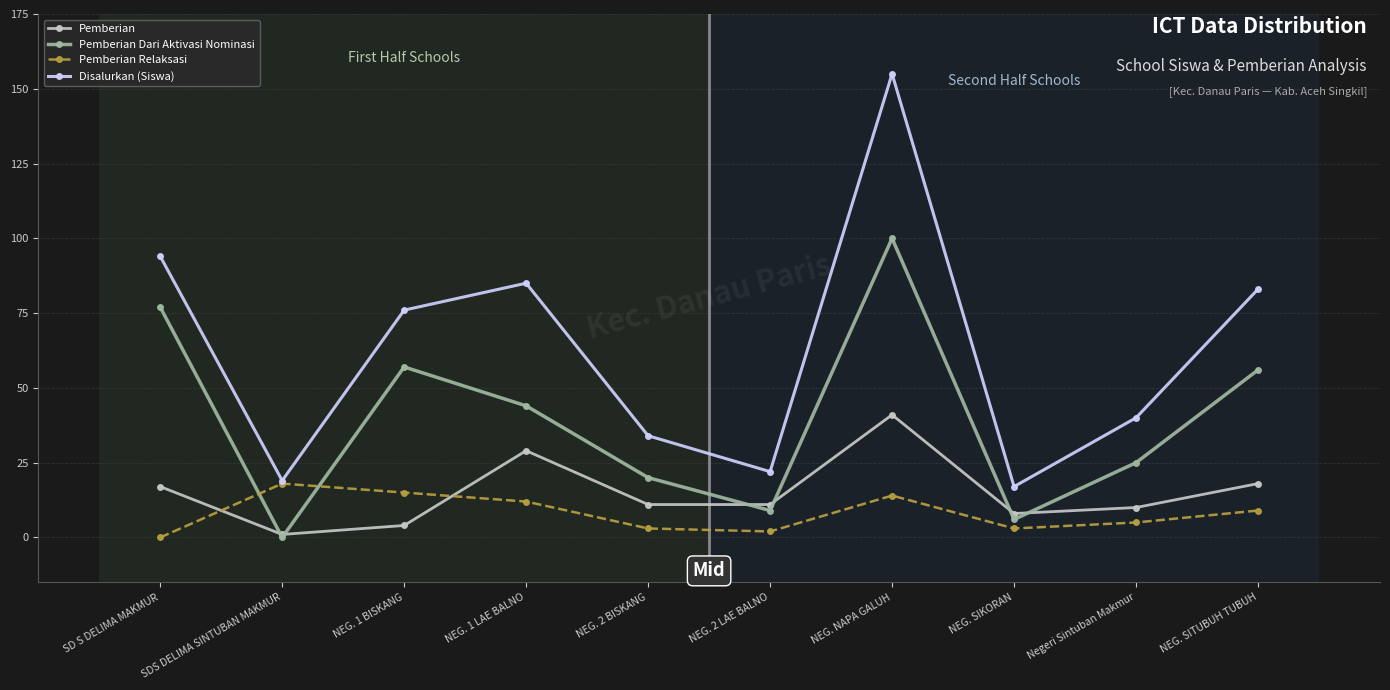

Rank the series by their maximum value, from lowest to highest.

Pemberian Relaksasi, Pemberian, Pemberian Dari Aktivasi Nominasi, Disalurkan (Siswa)